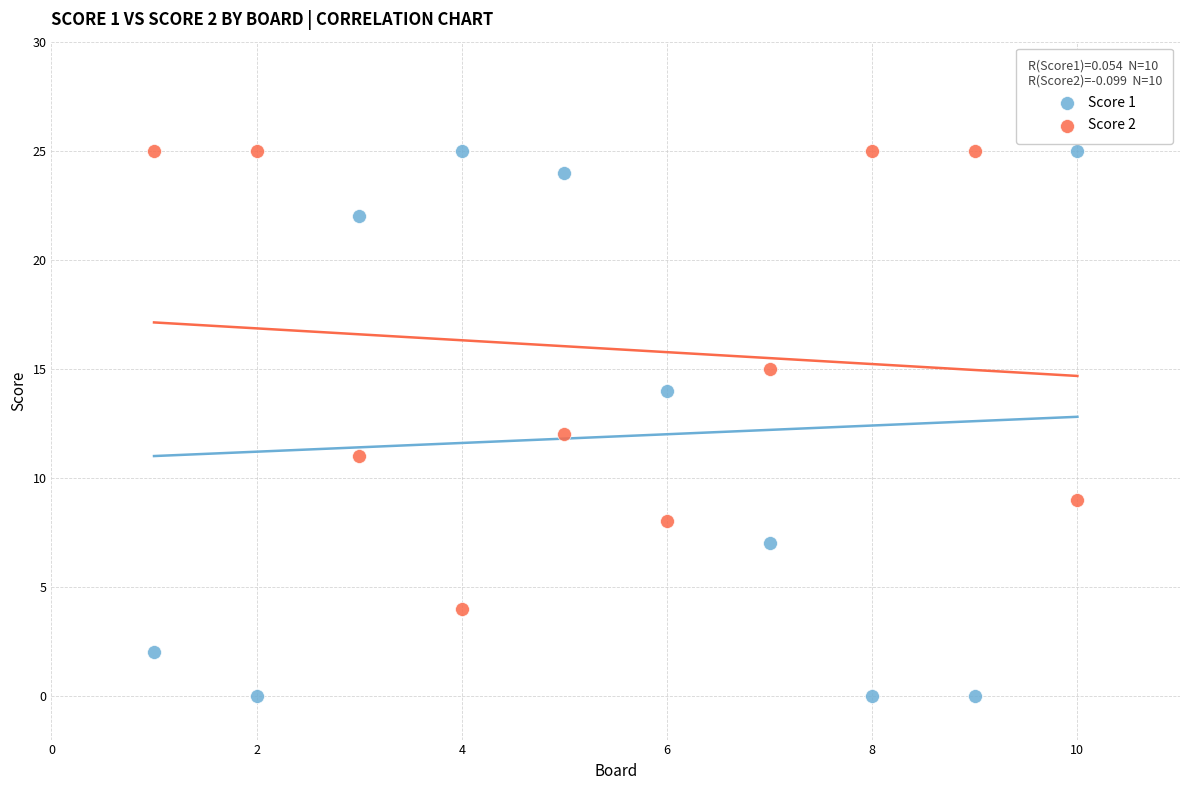

Which series reaches the minimum Y coordinate?

Score 1